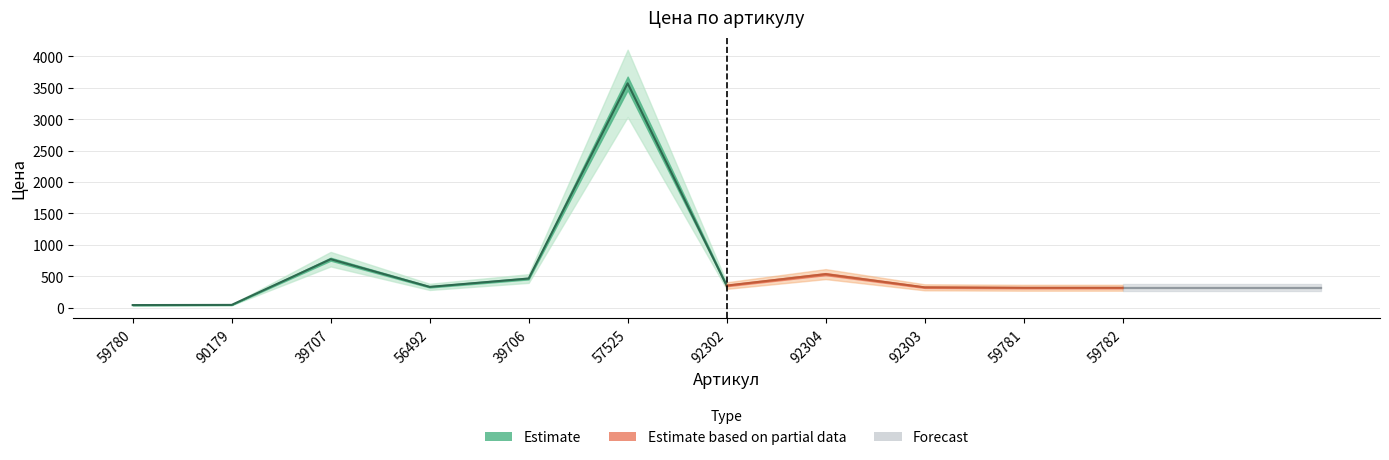

What is the difference between the values at 92304 and 92302?

182.0